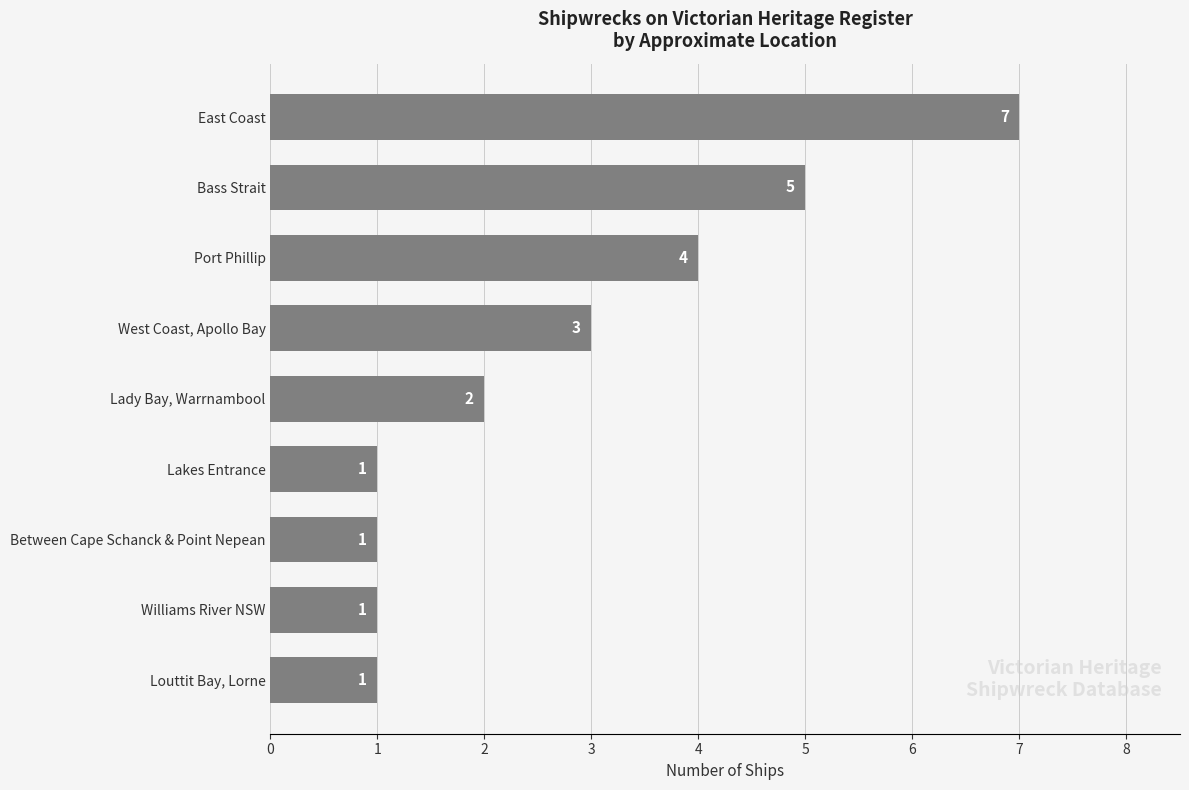

Are the bars horizontal?

Yes